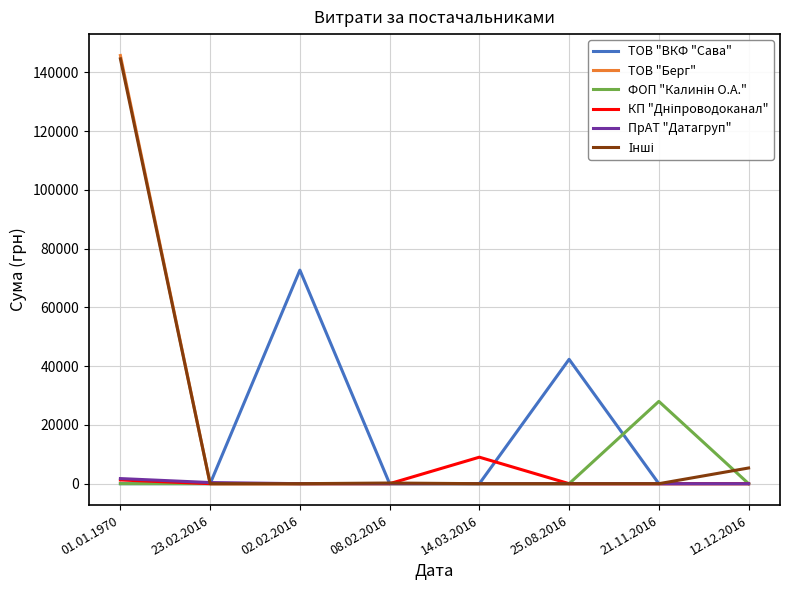

At which category is the sum across all series the highest?

01.01.1970